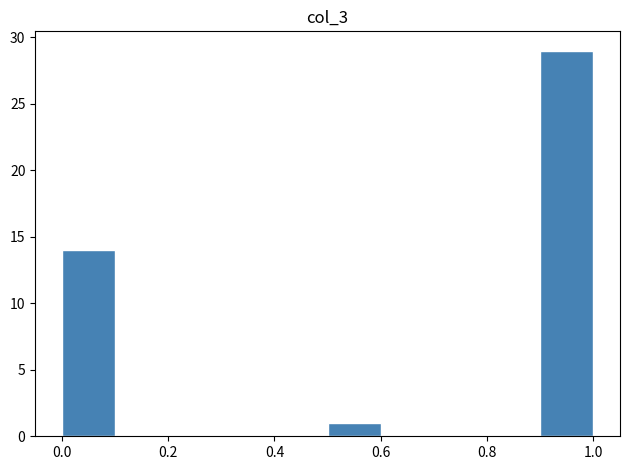

Reading left to right, list every bar in this chart as the range it spans on the x-axis followed by its height. The values are not printed on the chart, so give them approximately, as read against the axis.

0.0 to 0.1: 14
0.1 to 0.2: 0
0.2 to 0.3: 0
0.3 to 0.4: 0
0.4 to 0.5: 0
0.5 to 0.6: 1
0.6 to 0.7: 0
0.7 to 0.8: 0
0.8 to 0.9: 0
0.9 to 1.0: 29